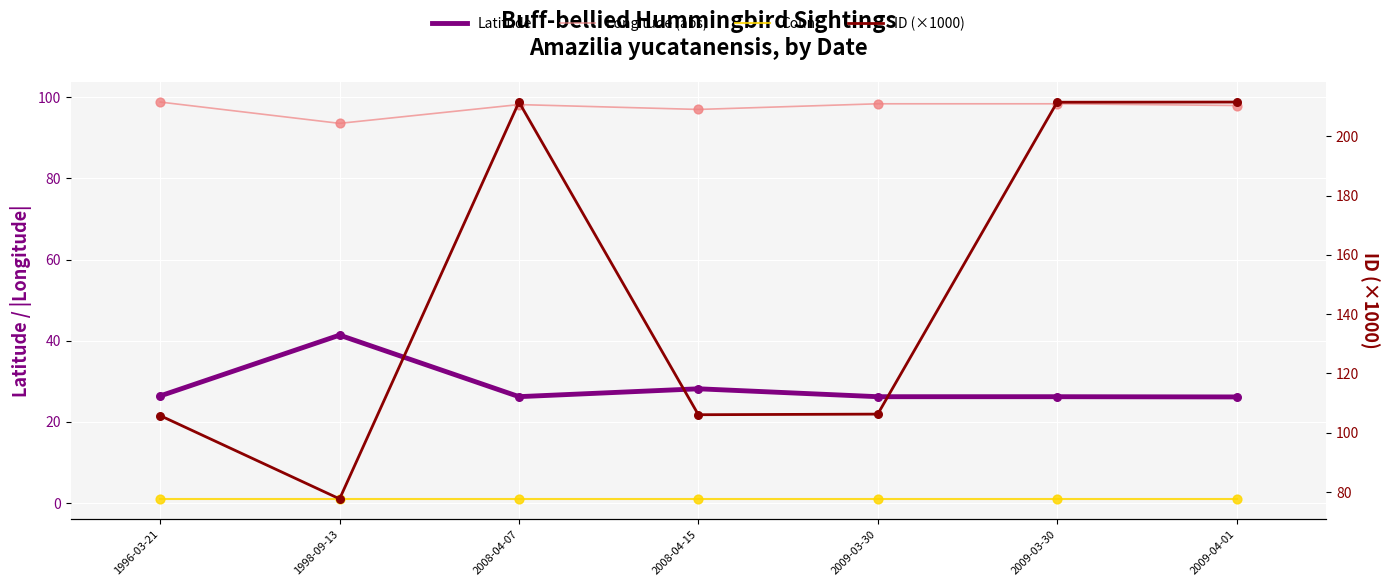

What are all the series names shown in the legend?

Latitude, Longitude (abs), Count, ID (×1000)